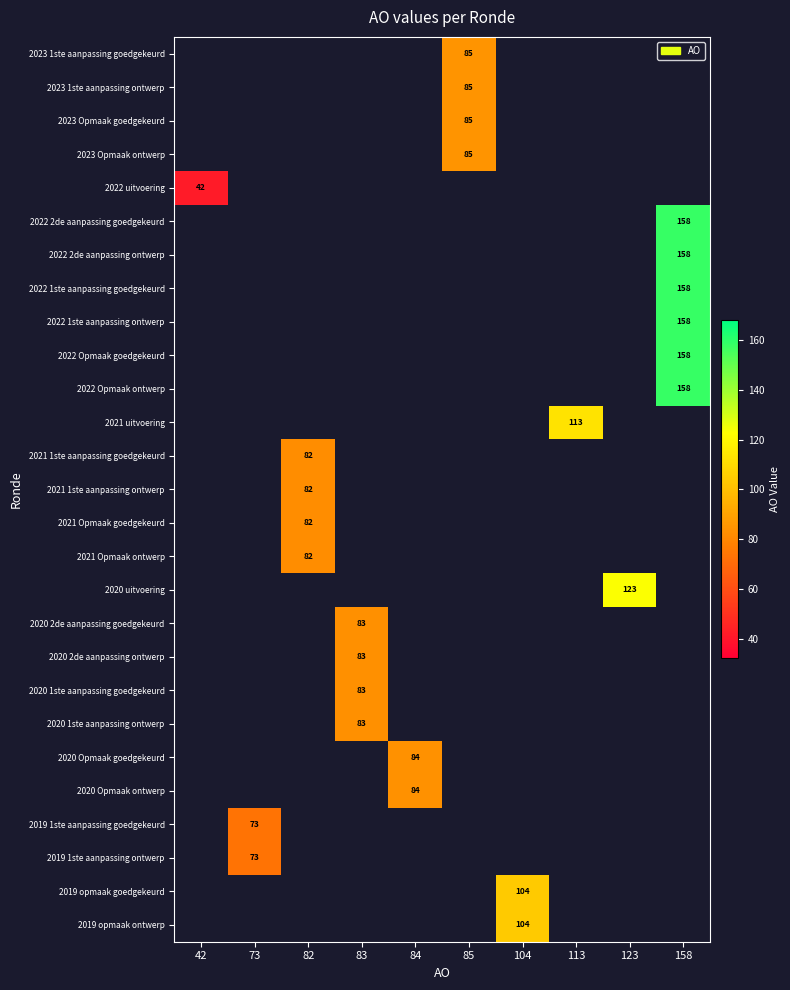

True or false: 2020 1ste aanpassing ontwerp has a value of 83 at 83.

True